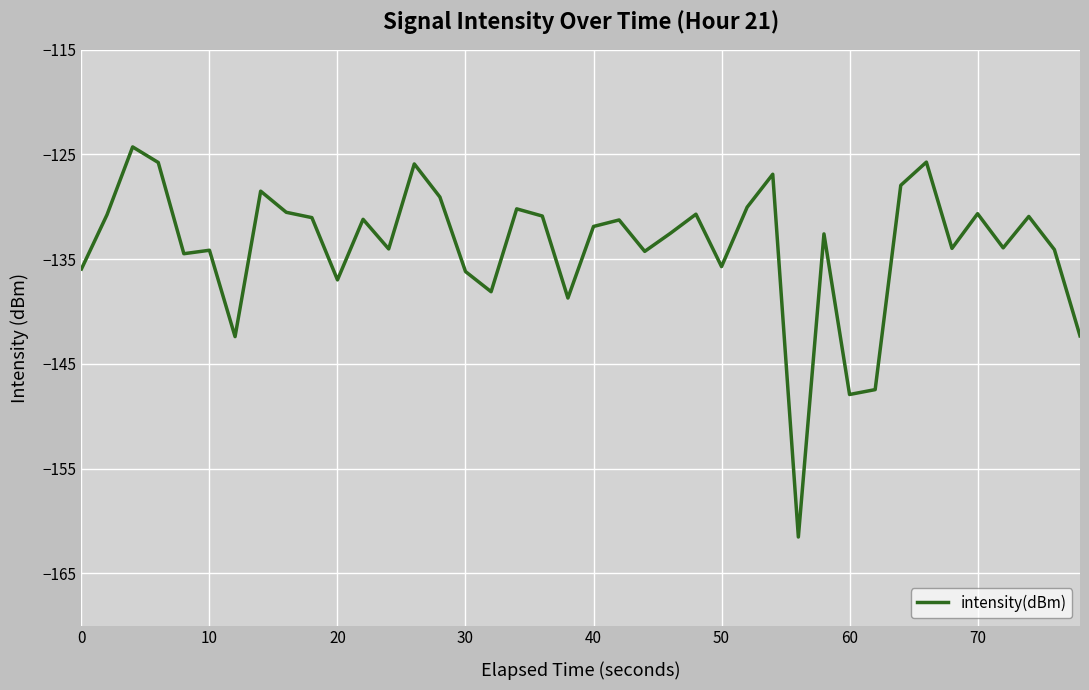

What is the smallest value displayed?

-161.5